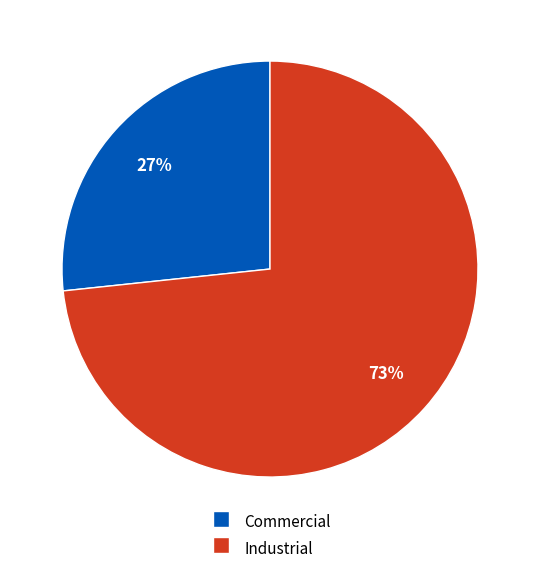

Is there any slice that represents more than half of the pie?

Yes